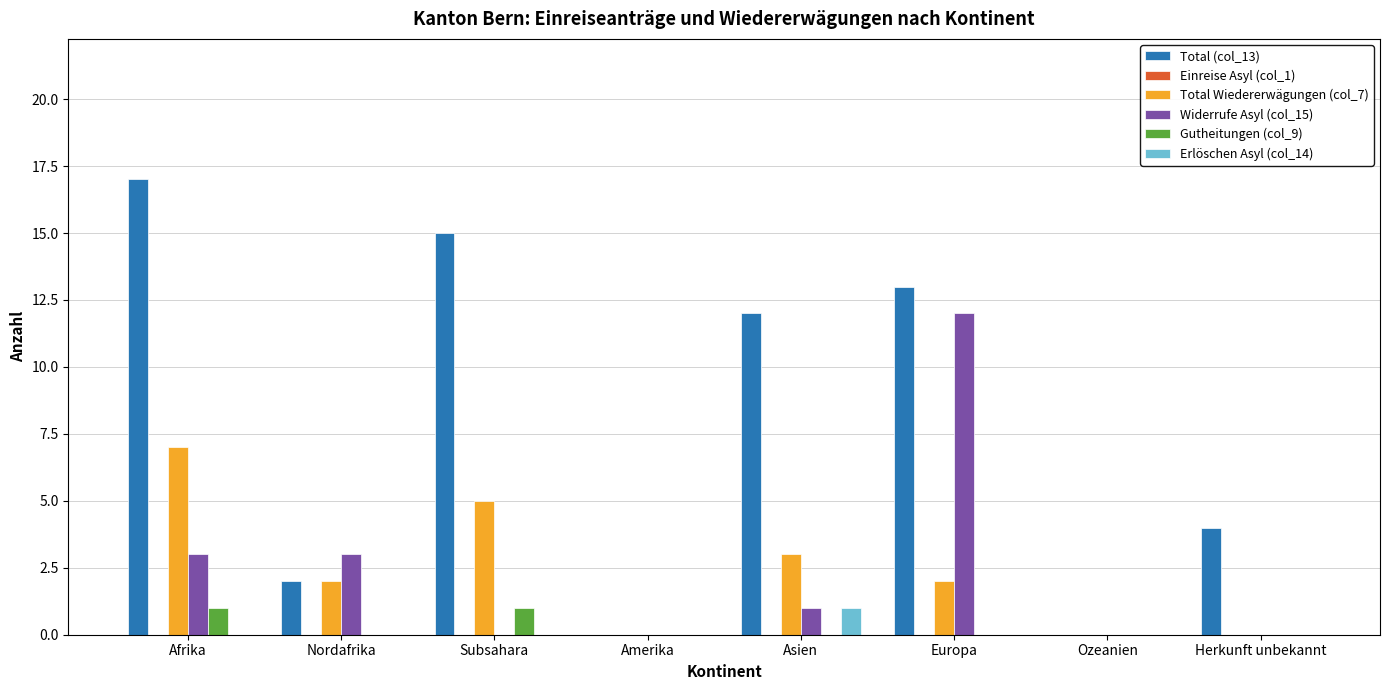

What is the total value across all series at Afrika?

28